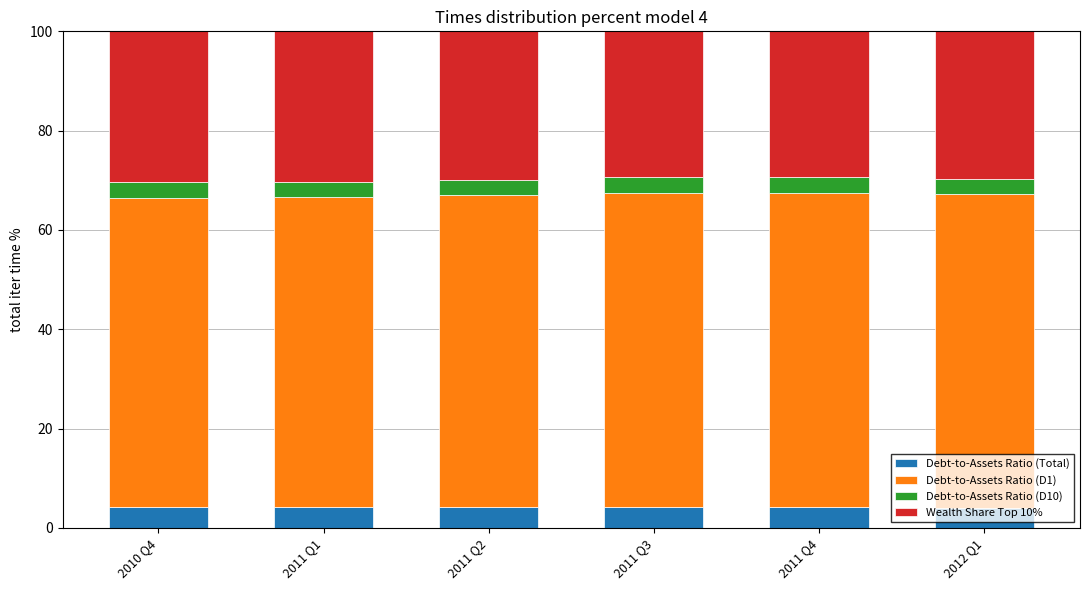

What is the maximum value for Debt-to-Assets Ratio (Total)?

4.2